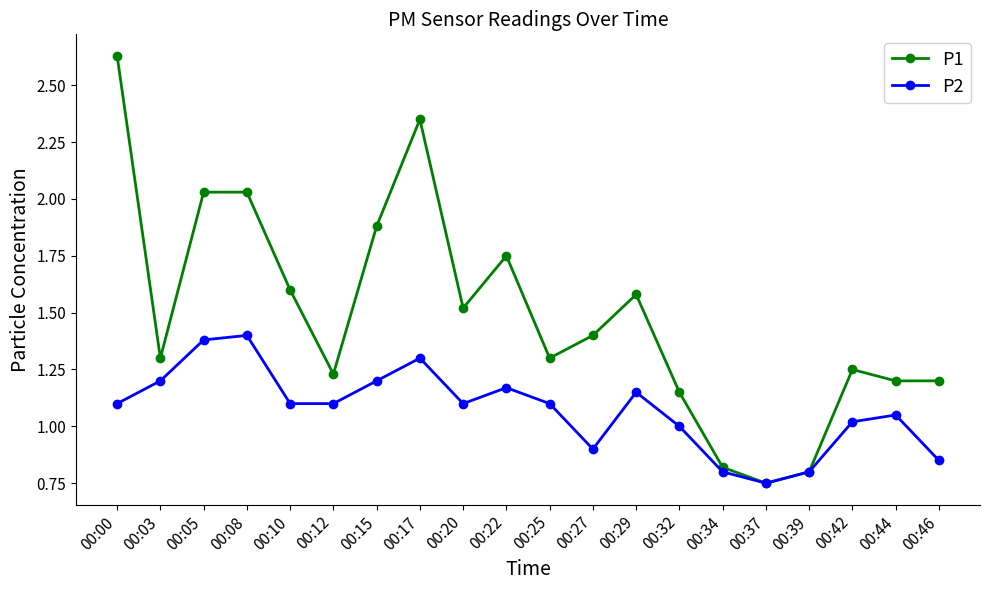

How many data points in P1 are less than 1?

3